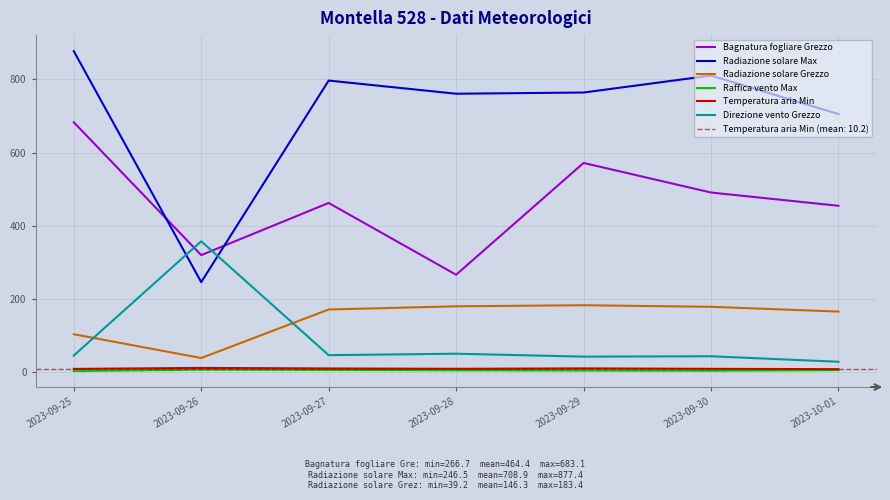

Read the Bagnatura fogliare Grezzo value at 2023-09-29.

572.0